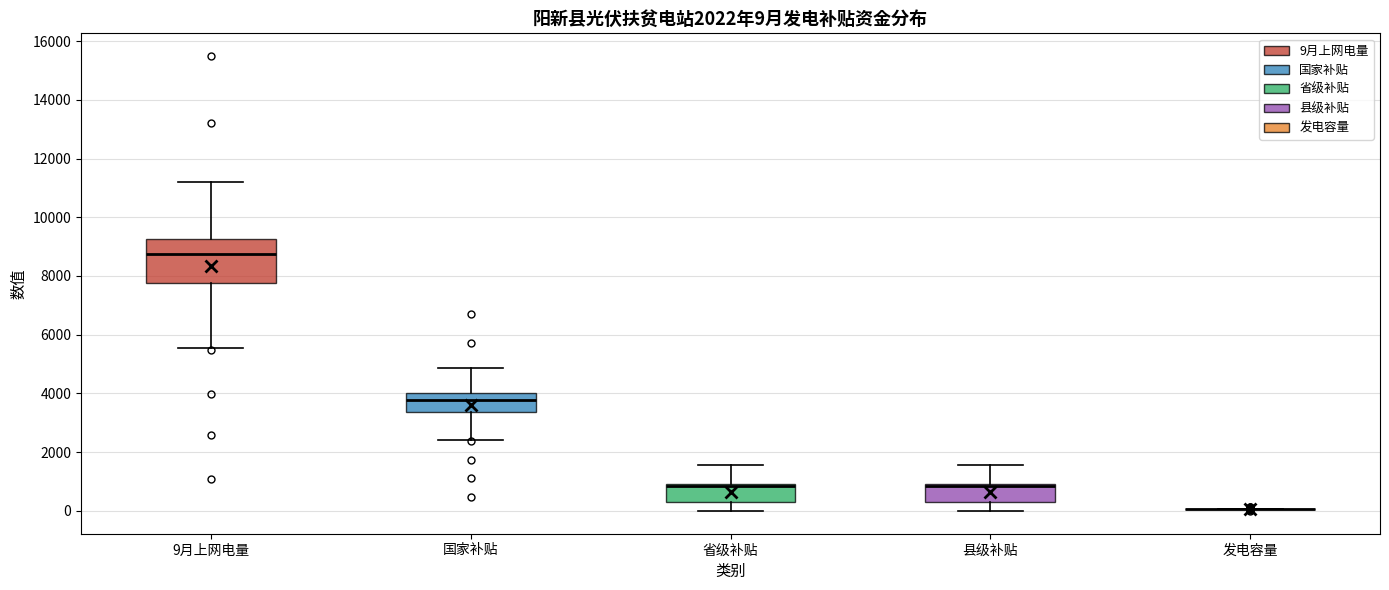

Comparing the boxes themselves (not the whiskers), which one is the tallest?

9月上网电量